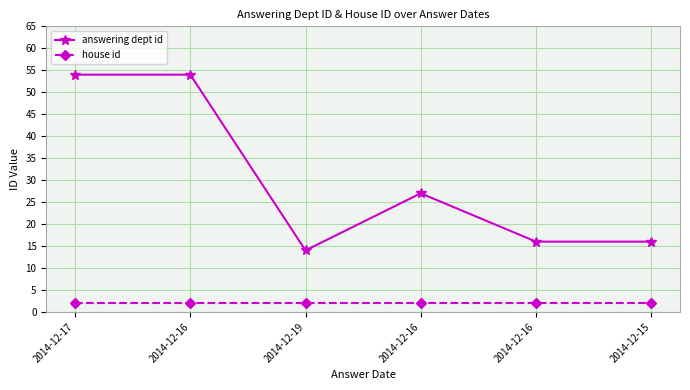

Which category has the lowest value in the answering dept id series?

2014-12-19